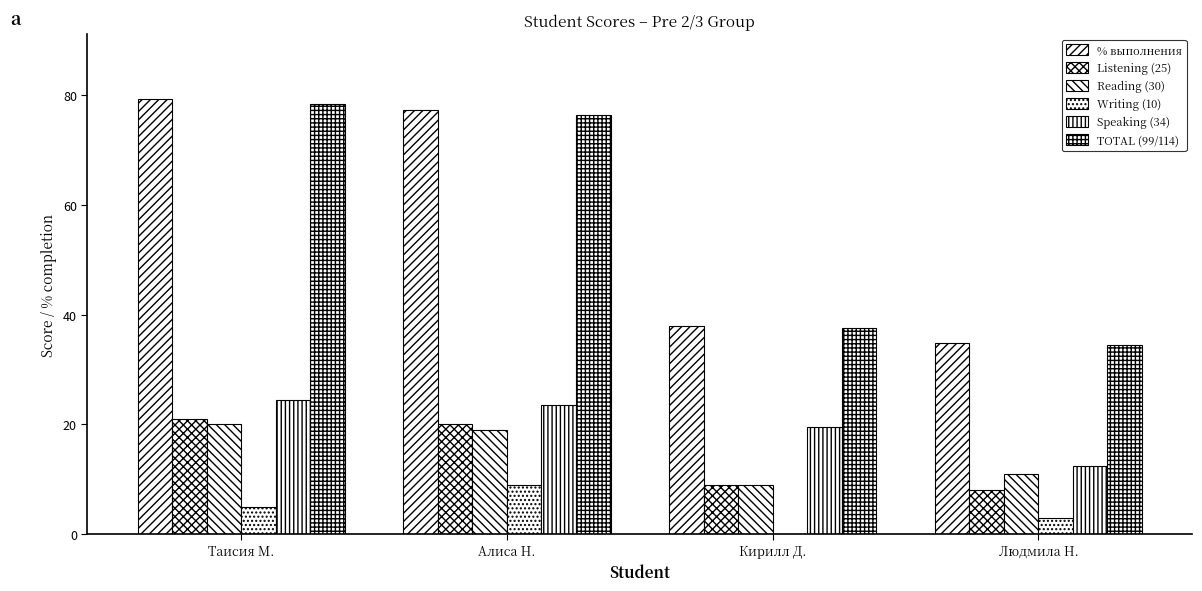

Reading left to right, what are all the values shown in this chart?

% выполнения: 79.3	77.3	37.9	34.9
Listening (25): 21.0	20.0	9.0	8.0
Reading (30): 20.0	19.0	9.0	11.0
Writing (10): 5.0	9.0	0.0	3.0
Speaking (34): 24.5	23.5	19.5	12.5
TOTAL (99/114): 78.5	76.5	37.5	34.5